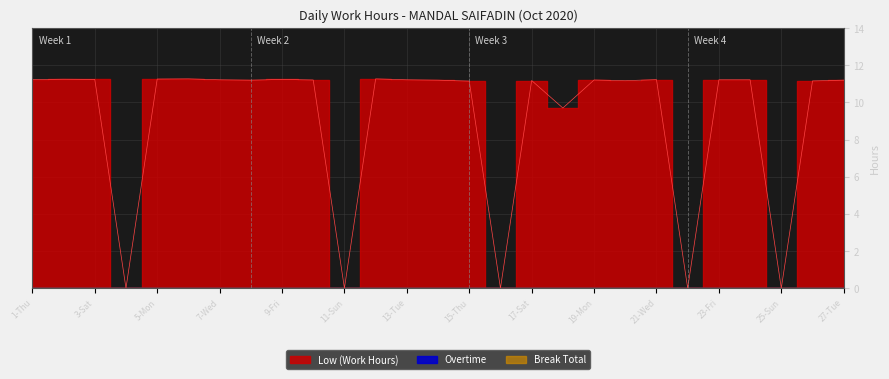

True or false: Overtime and Break Total intersect in this chart.

False